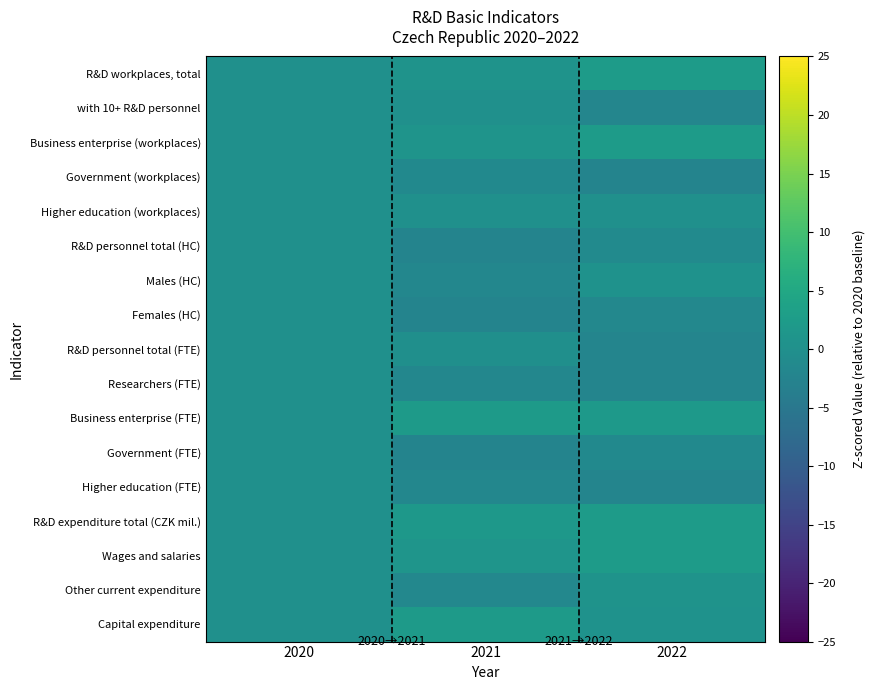

At which category is the sum across all series the highest?

2020